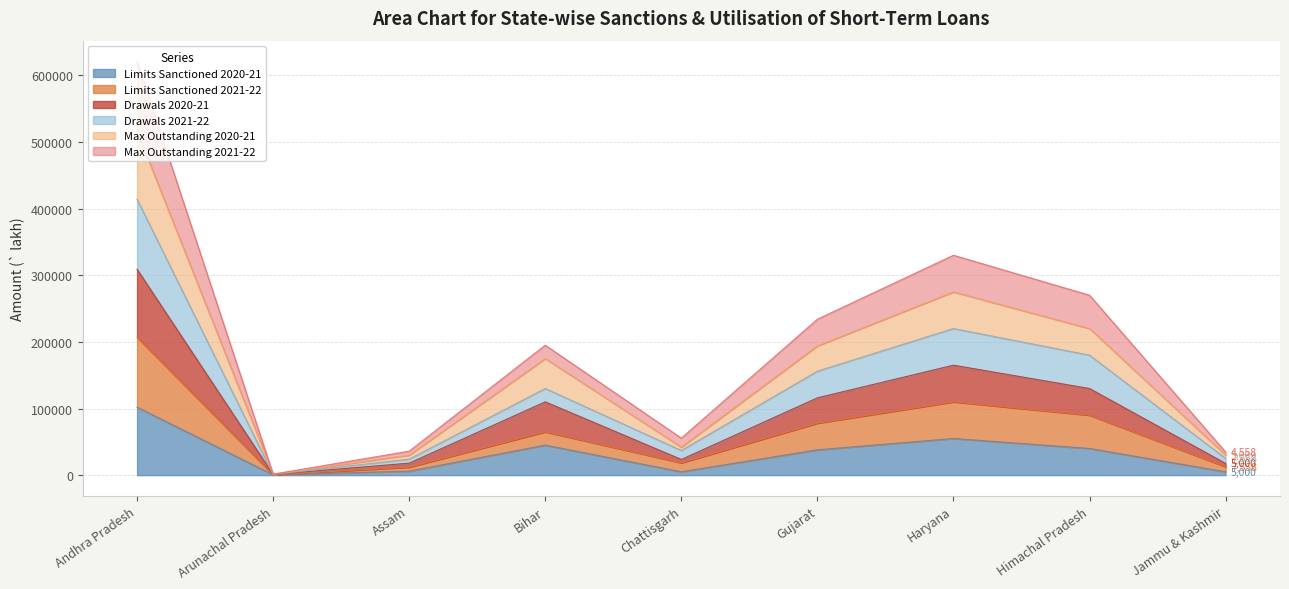

Reading right to left, extract all data points from this chart.

Limits Sanctioned 2020-21: 5000	40000	55000	38000	5000	45000	6000	500	102000
Limits Sanctioned 2021-22: 12558	90000	110000	78000	18500	65000	12000	500	207000
Drawals 2020-21: 17558	130000	165000	116000	23500	110000	18000	1000	309000
Drawals 2021-22: 25116	180000	220000	156000	37000	130000	24000	1000	414000
Max Outstanding 2020-21: 30116	220000	275000	194000	42000	175000	30000	1500	516000
Max Outstanding 2021-22: 34674	270000	330000	234000	55500	195000	36000	1500	621000